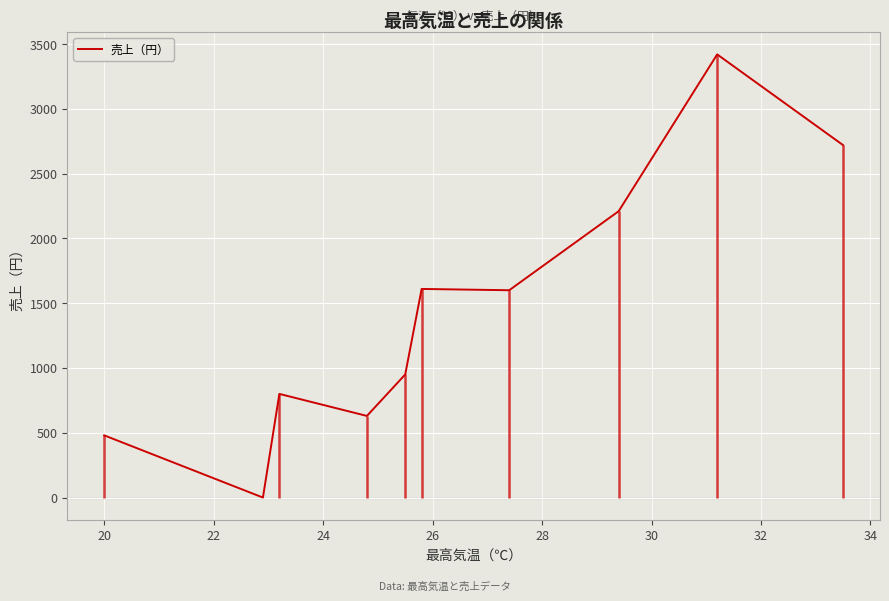

What is the maximum value shown in the chart?

3420